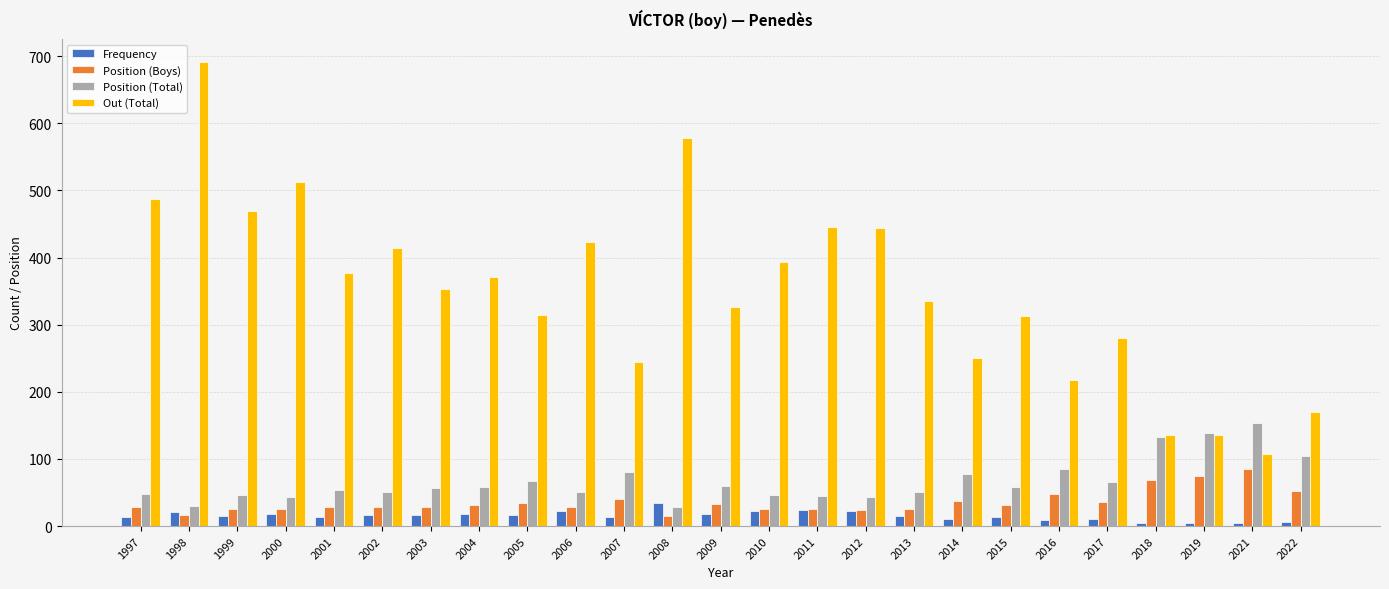

Rank the series by their maximum value, from highest to lowest.

Out (Total), Position (Total), Position (Boys), Frequency